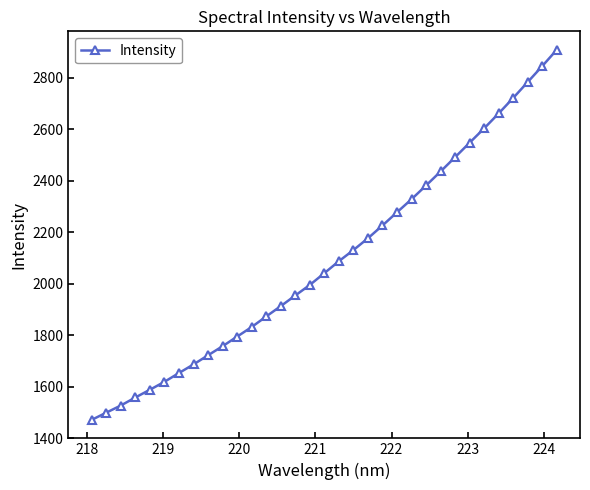

What is the average value?

2093.9